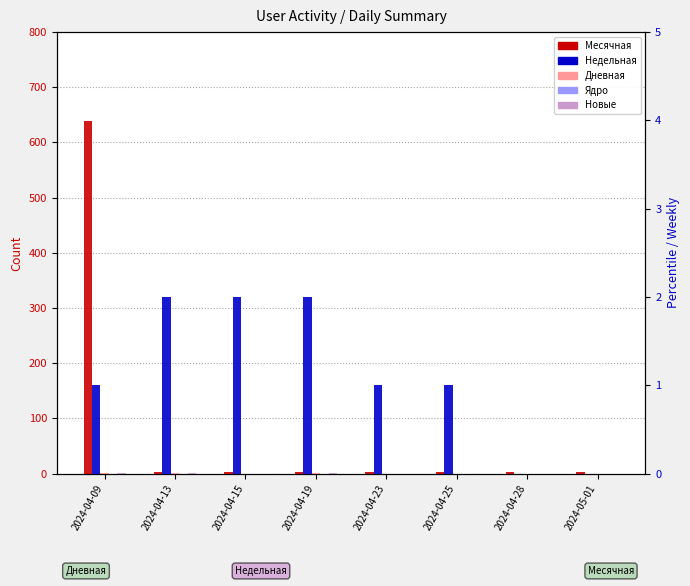

Which category has the highest value in the Ядро series?

2024-04-09